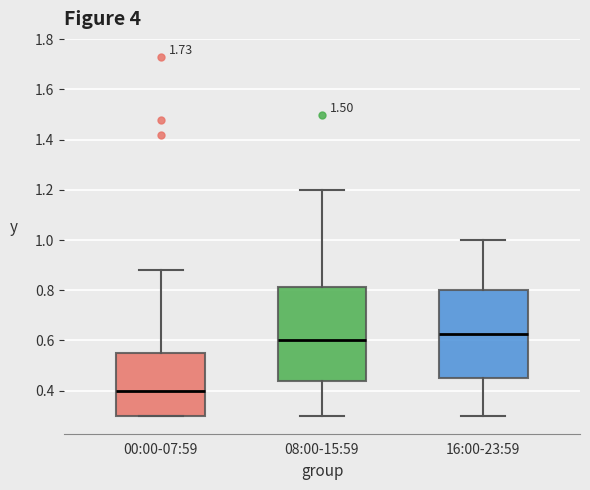

Where is the lower edge of the box for 00:00-07:59 on the y-axis? The values are not printed on the chart, so give them approximately, as read against the axis.

0.30